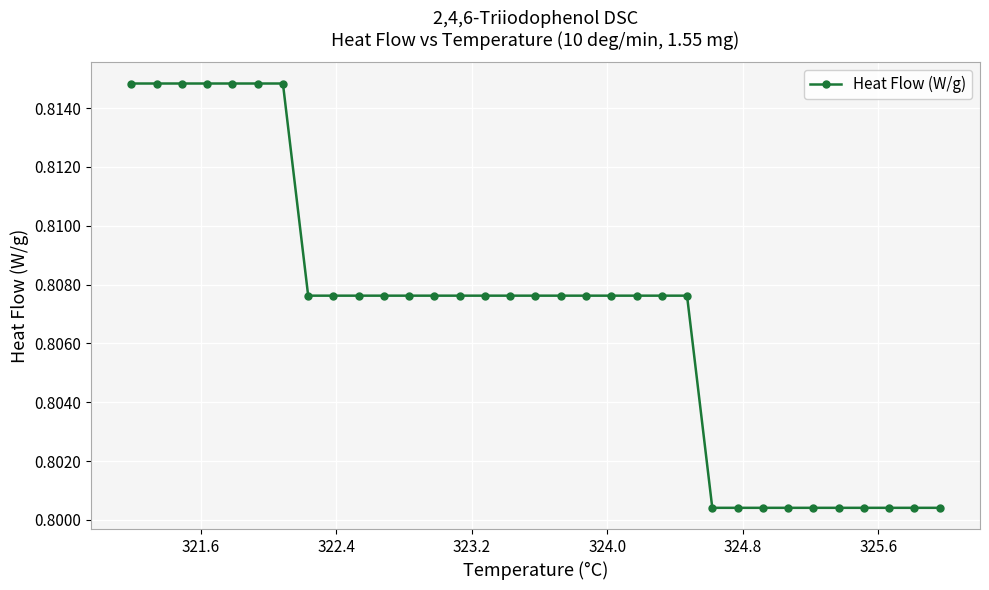

What is the sum of all values?

26.6